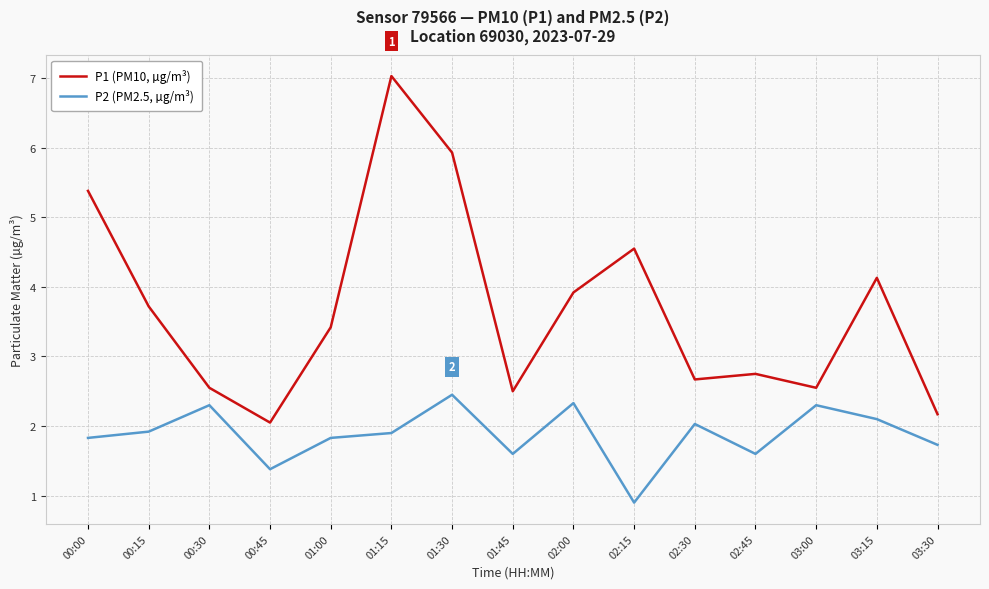

How many distinct data groups are displayed?

2